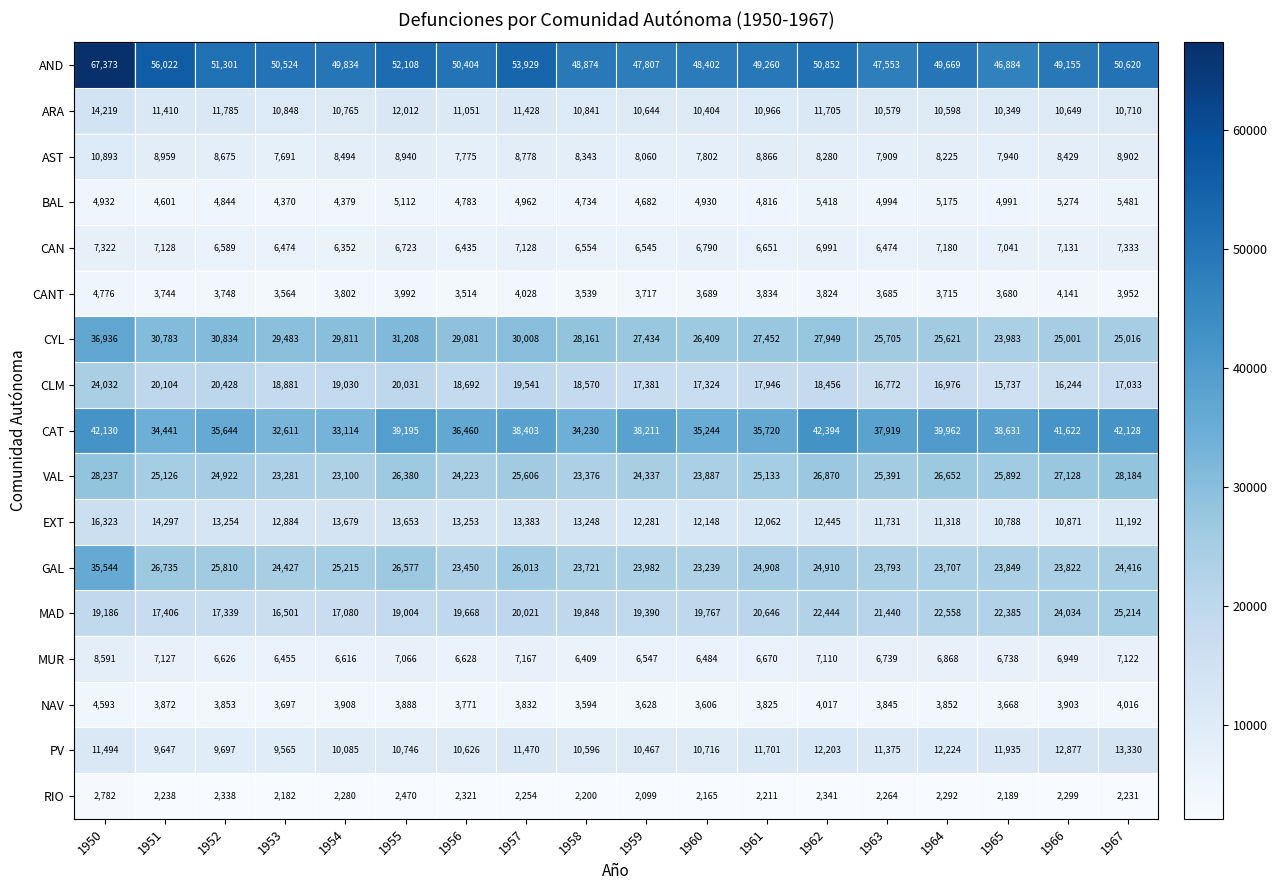

What is the minimum value shown in the chart?

2099